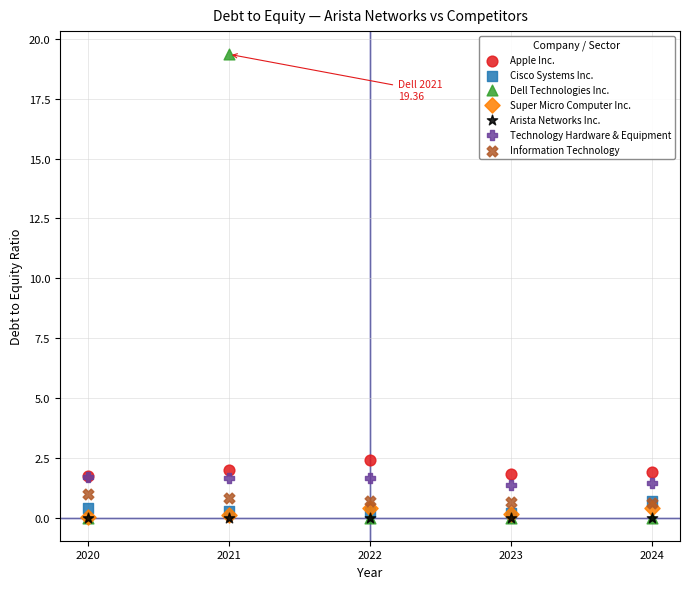

Which series reaches the maximum Y coordinate?

Dell Technologies Inc.